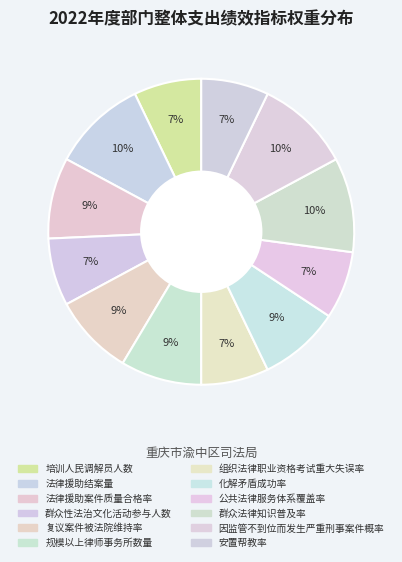

To the nearest percent, what is the difference between the 复议案件被法院维持率 and 群众性法治文化活动参与人数 slice percentages?

1%